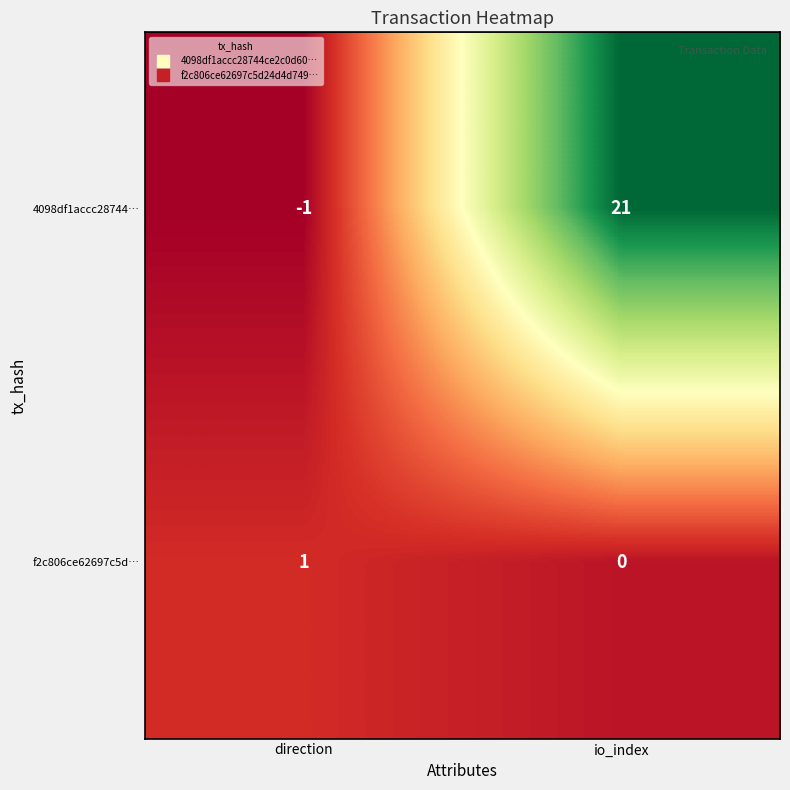

What is the sum of the 4098df1accc28744… values at io_index and direction?

20